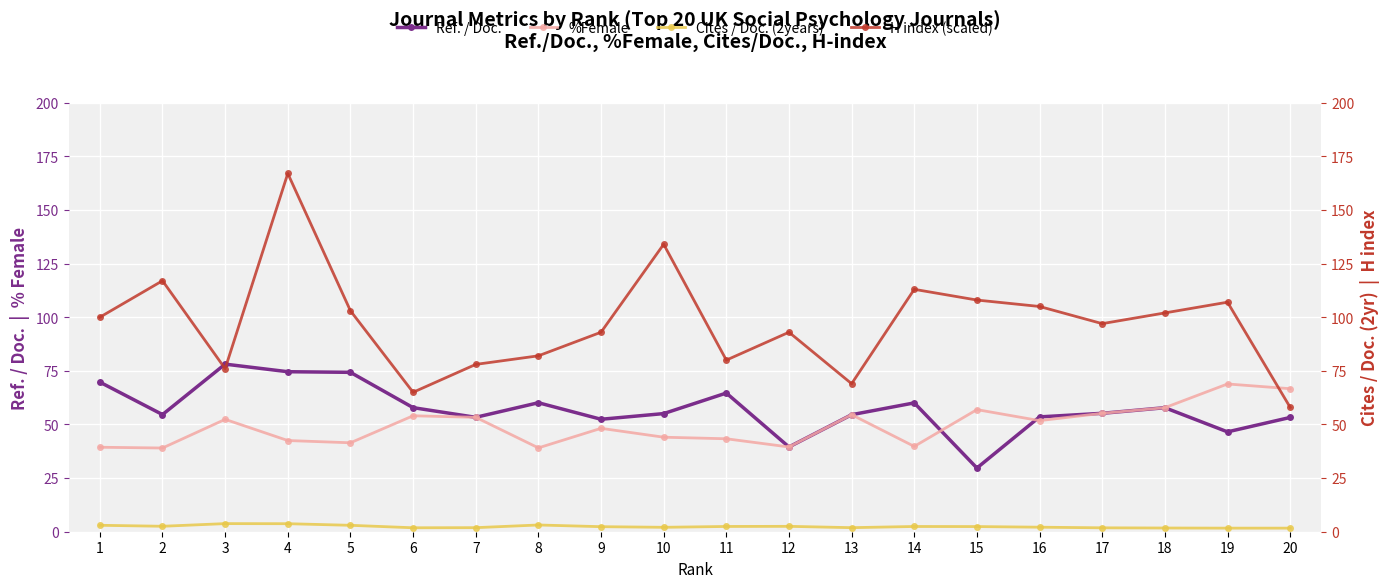

Is it true that H index (scaled) equals 134.0 at 10?

True